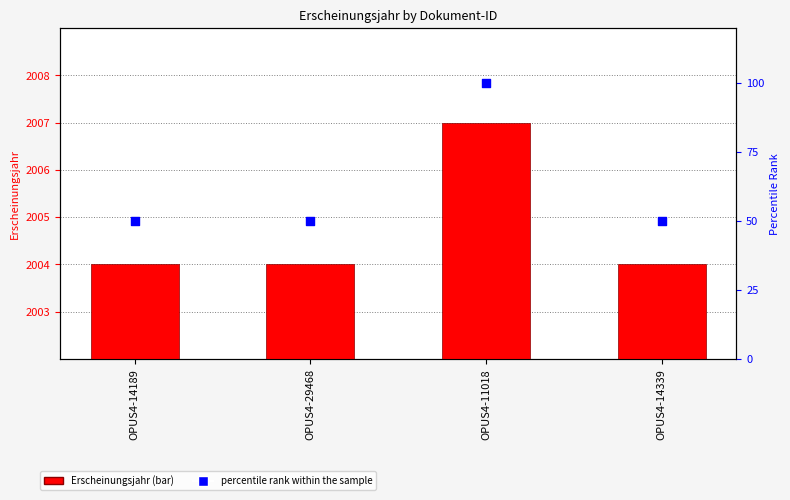

At how many categories does at least one series exceed 1093?

4